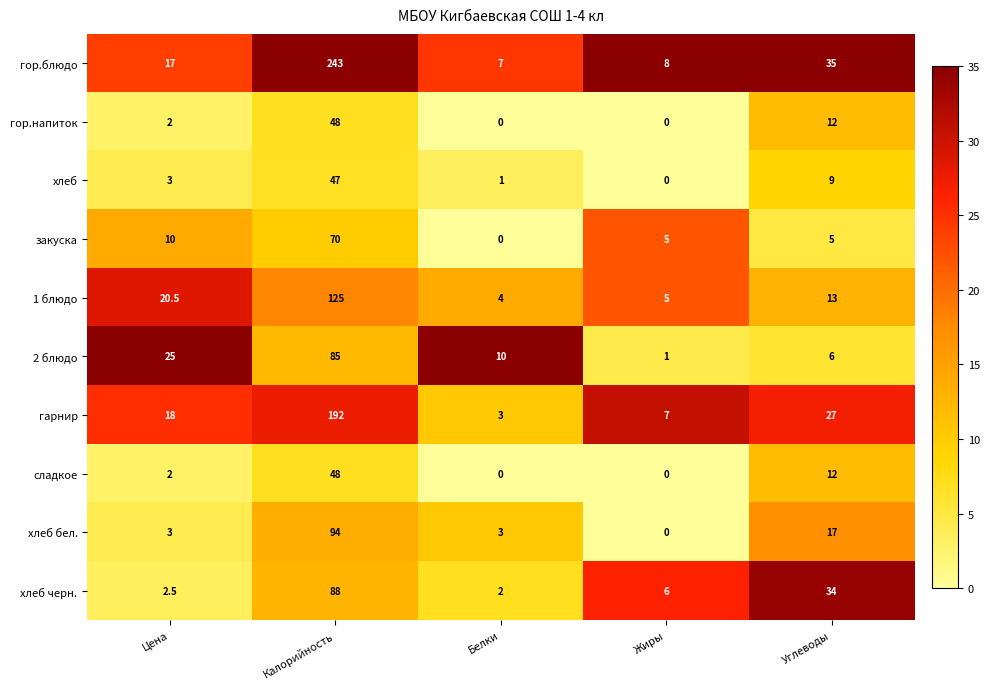

The value of 2 блюдо at Белки is 10.0. True or false?

True